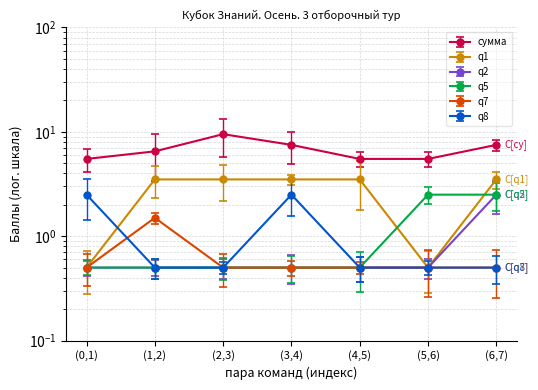

Is the value of q7 at (3,4) greater than the value of q8 at (0,1)?

No